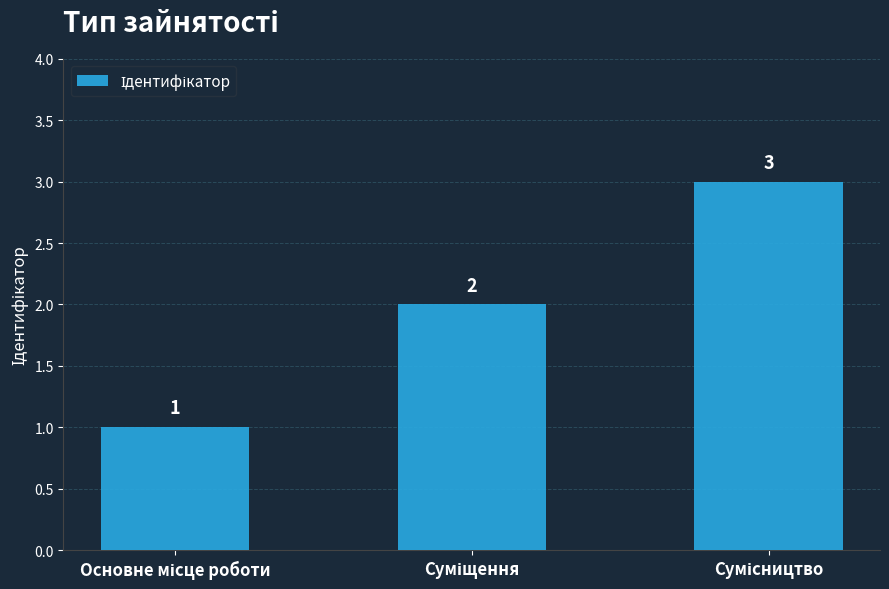

What is the maximum value shown in the chart?

3